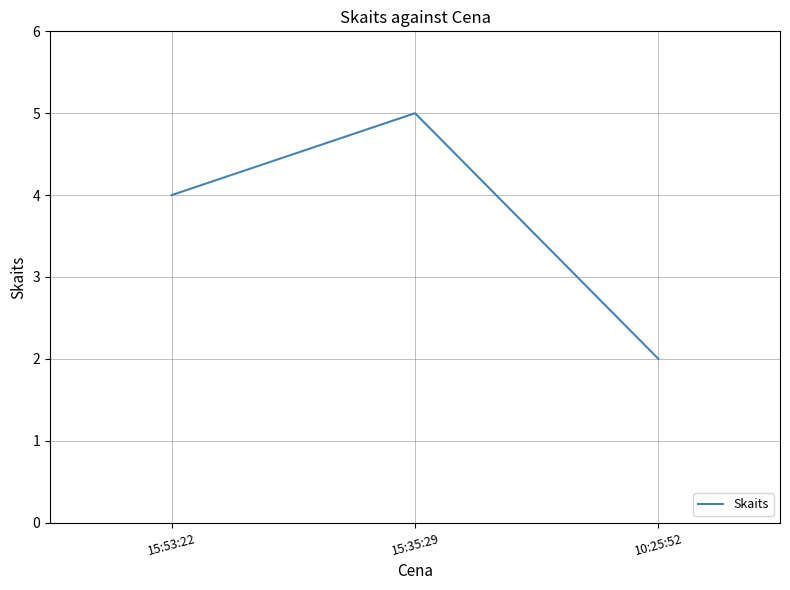

What is the smallest value displayed?

2